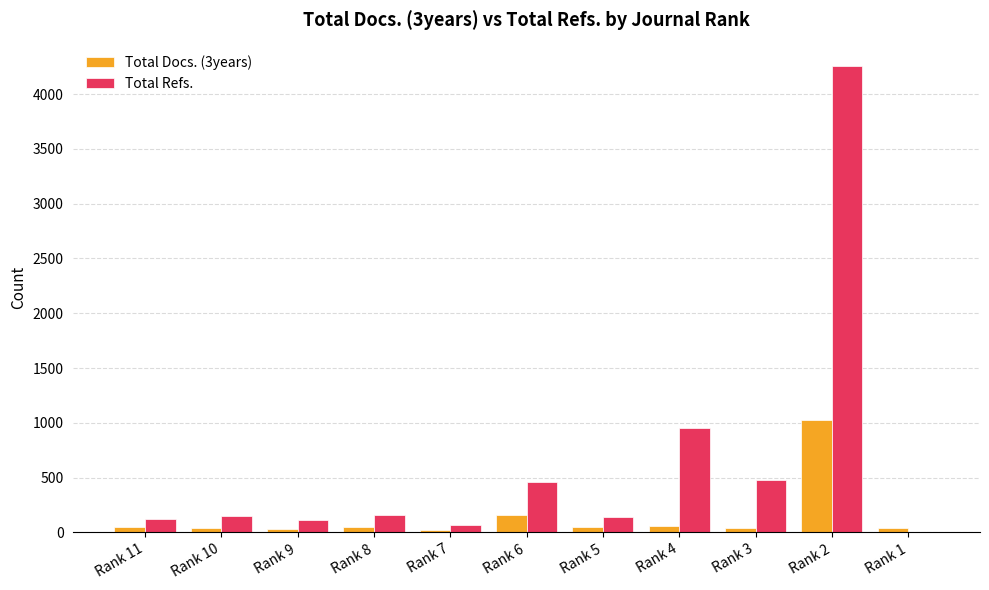

Does the chart contain stacked bars?

No